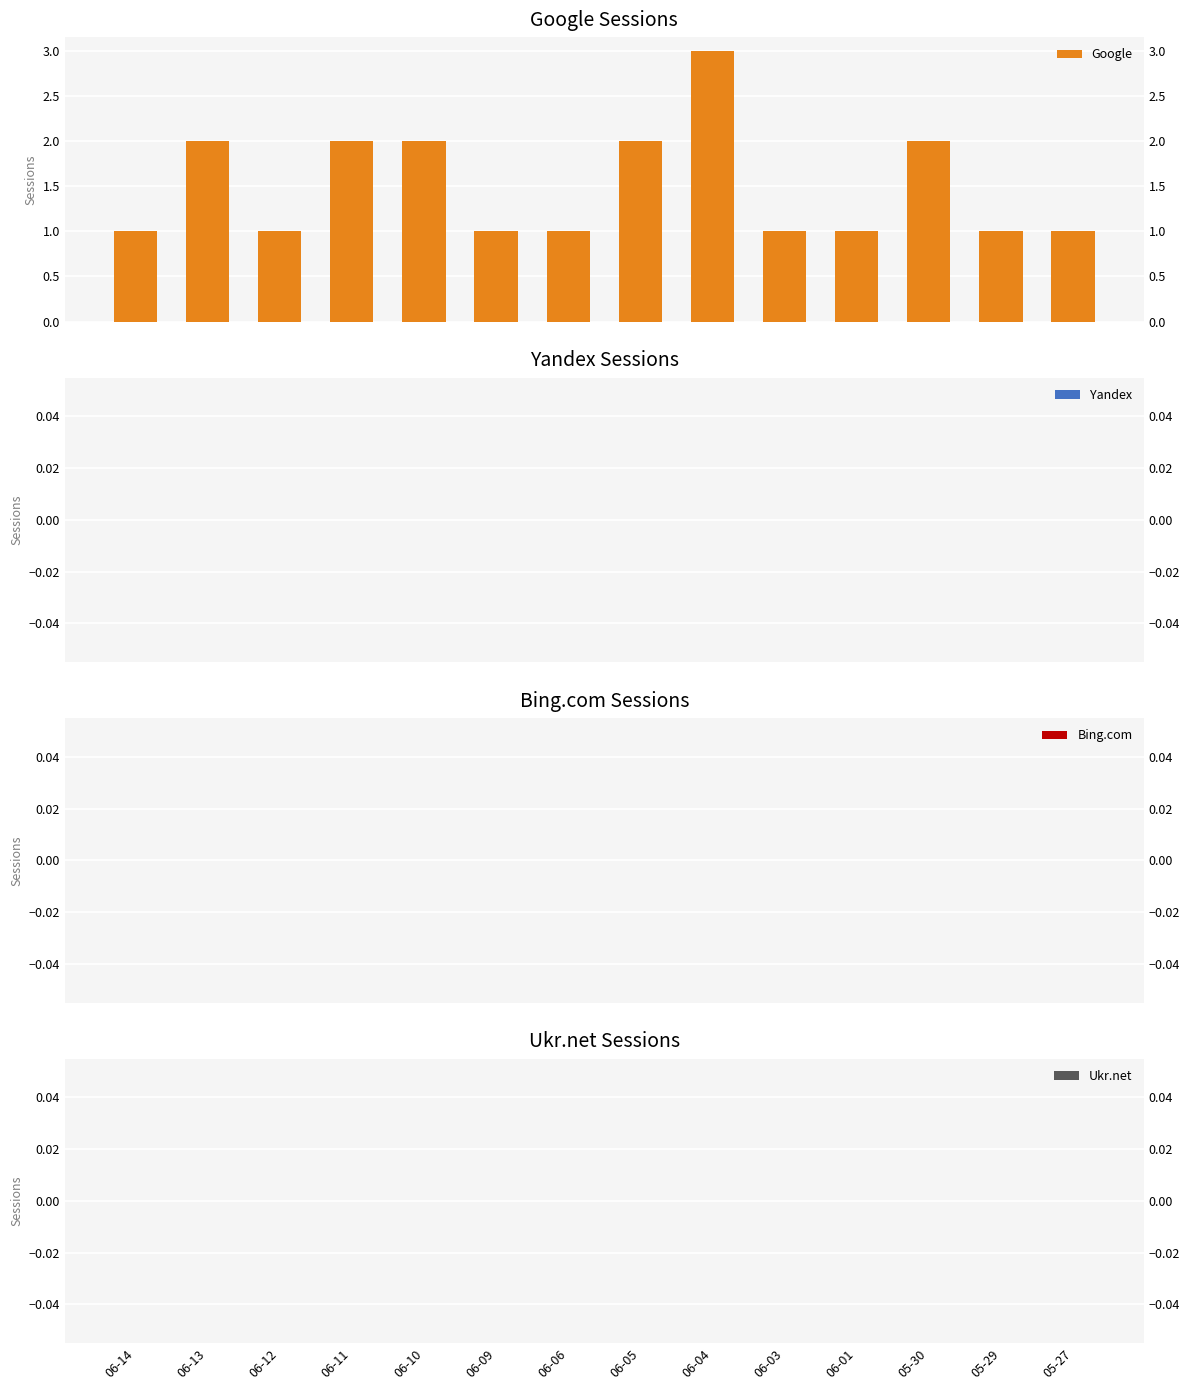

Which label corresponds to the smallest value in the chart?

06-14